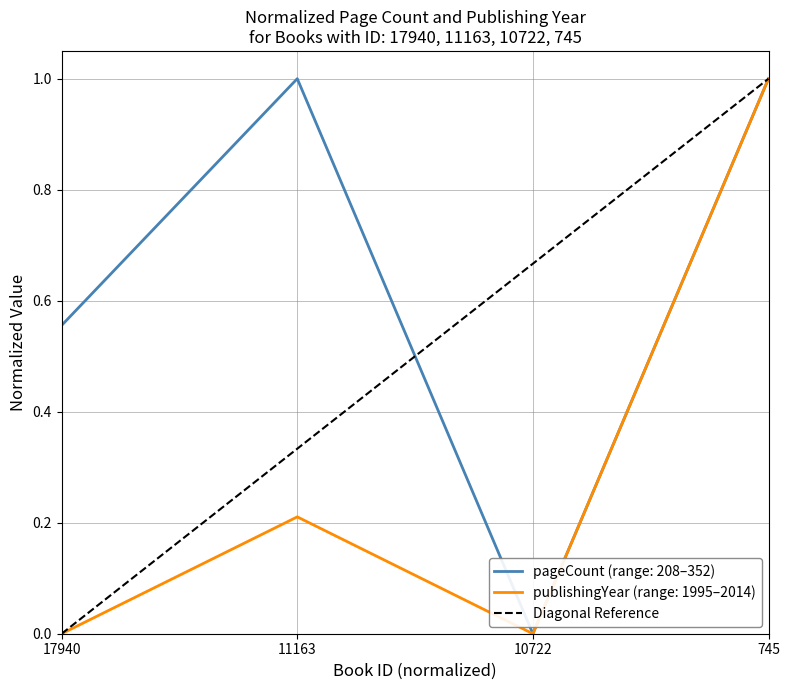

Is it true that publishingYear (range: 1995–2014) equals 0.7 at 10722?

False